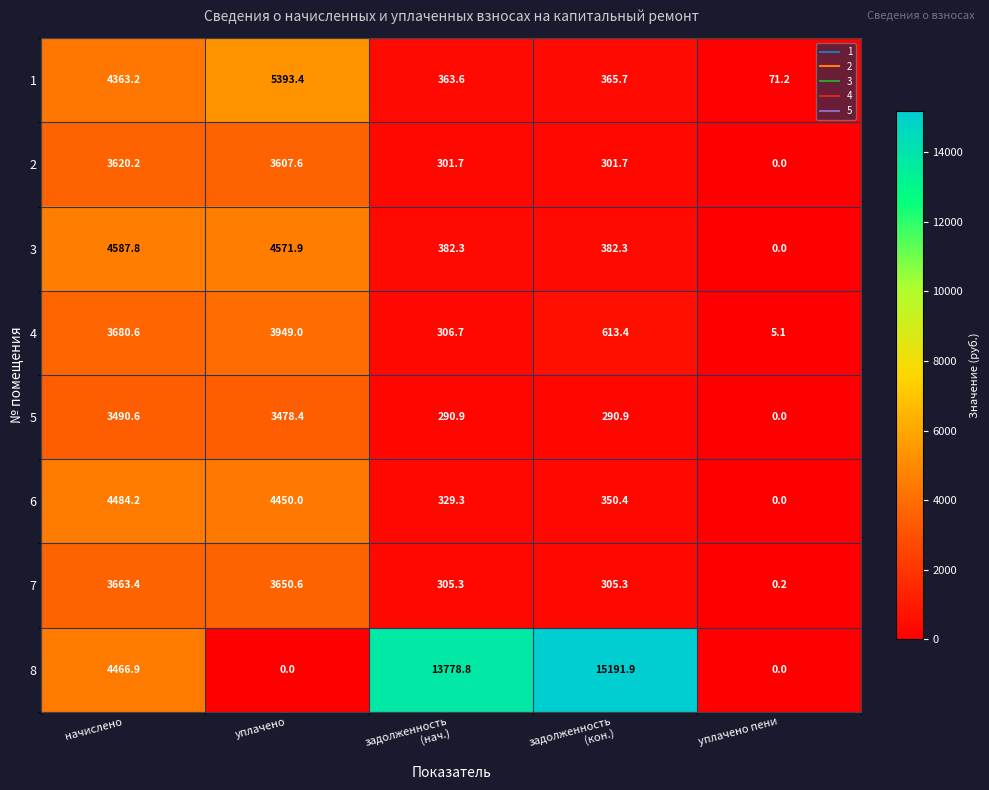

At which label does 3 reach its minimum?

уплачено пени